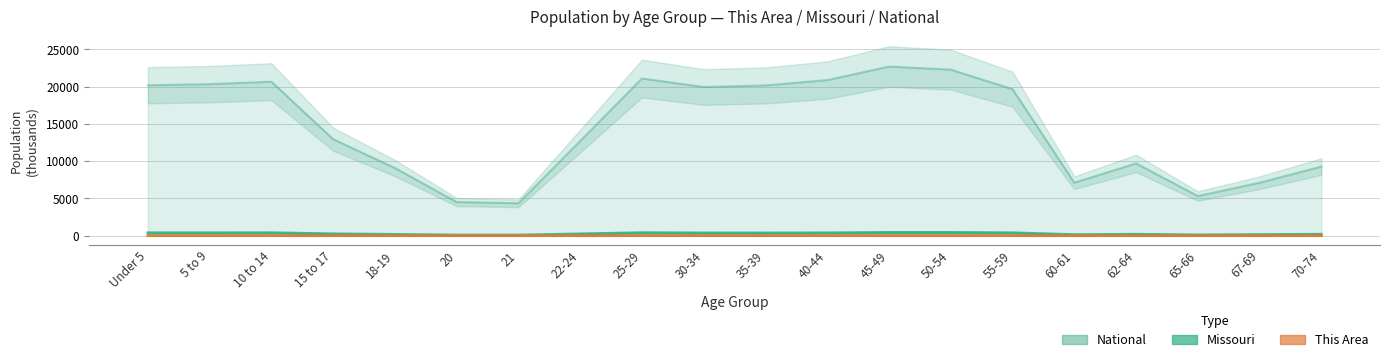

True or false: Missouri has more than 1 interior local peaks.

True